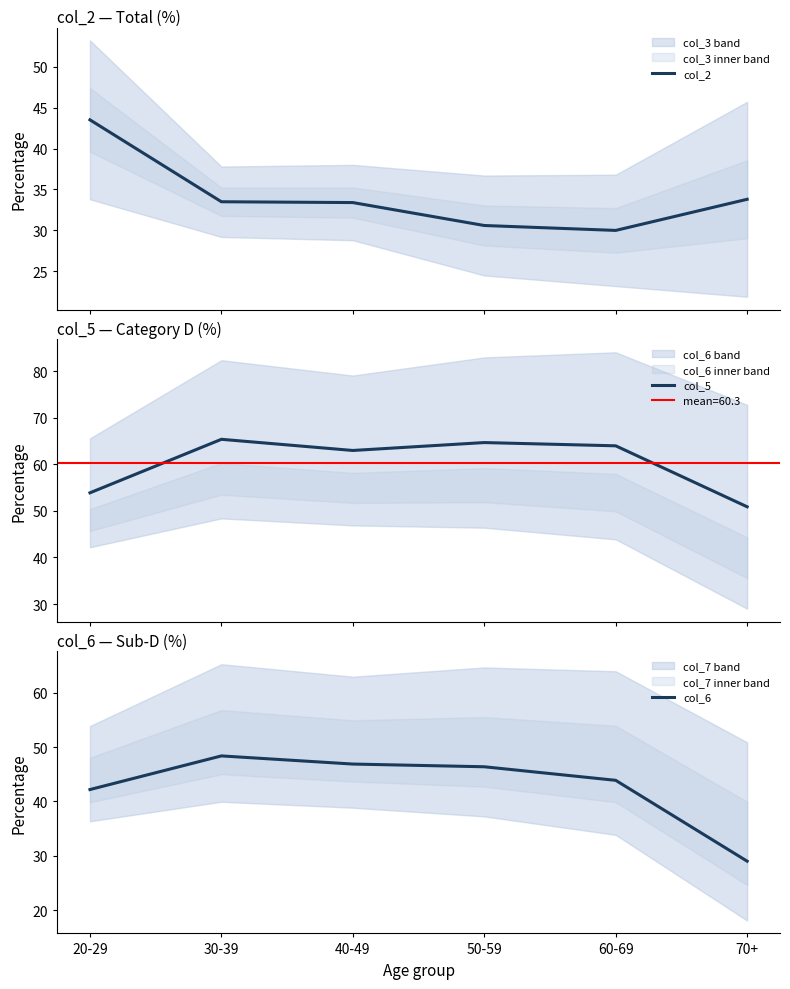

List the series in order of their peak value, highest first.

col_5, col_6, col_2